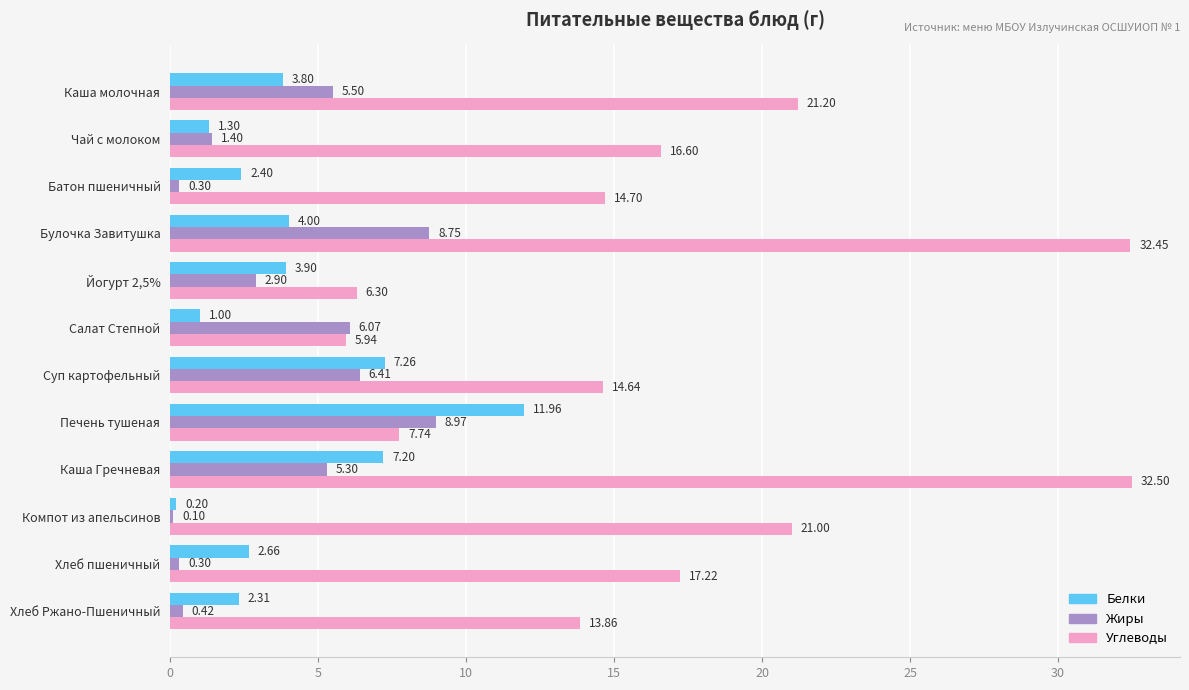

What is the sum of all Углеводы values?

204.2